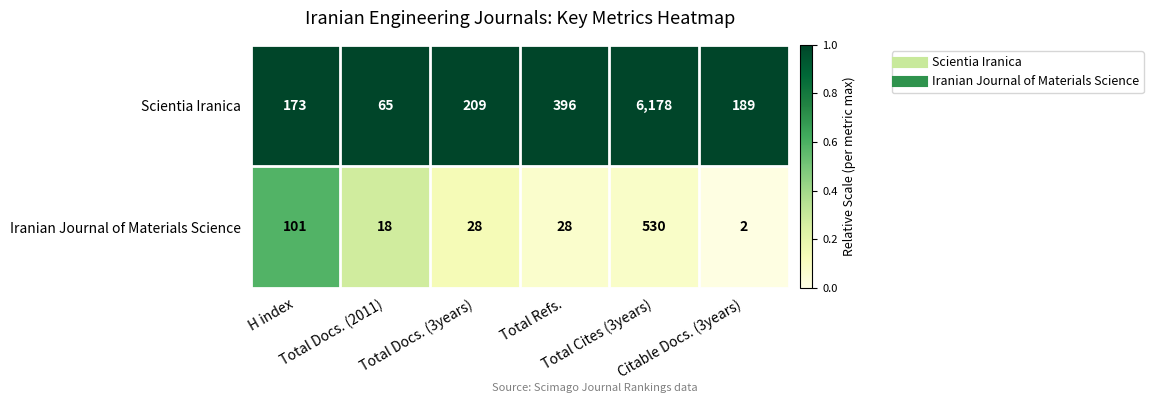

Which series has the widest spread of values?

Scientia Iranica